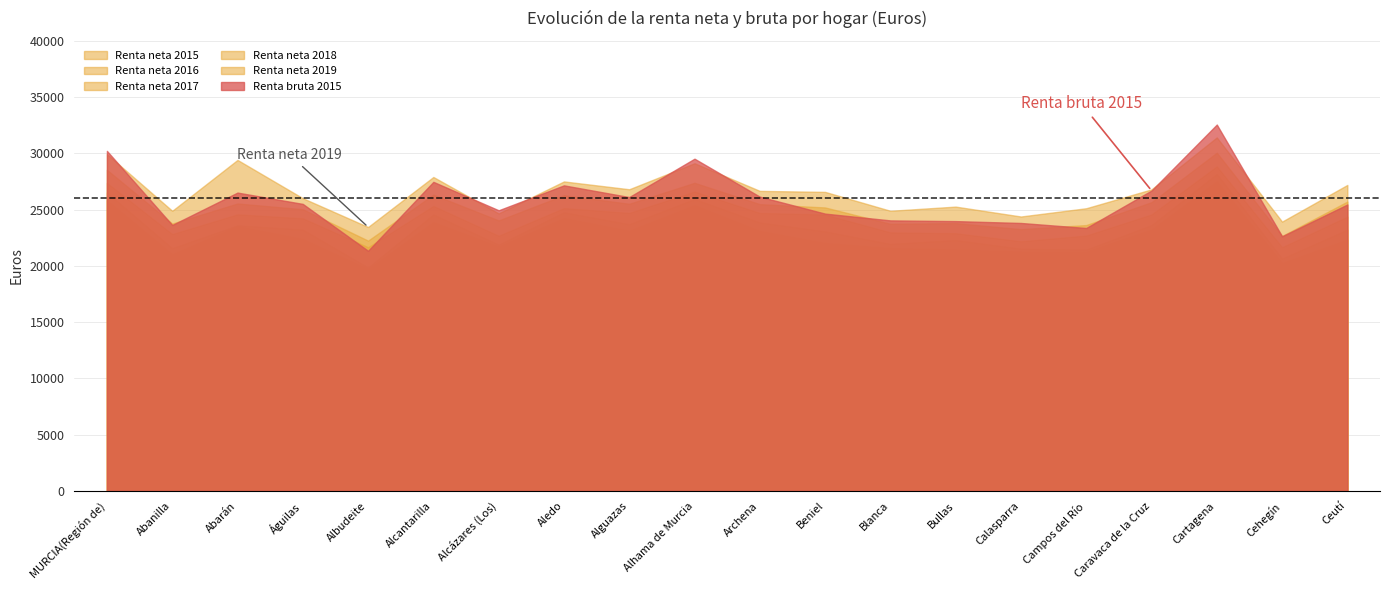

What is the value of the Renta neta 2017 point at the 13th from the left?

22972